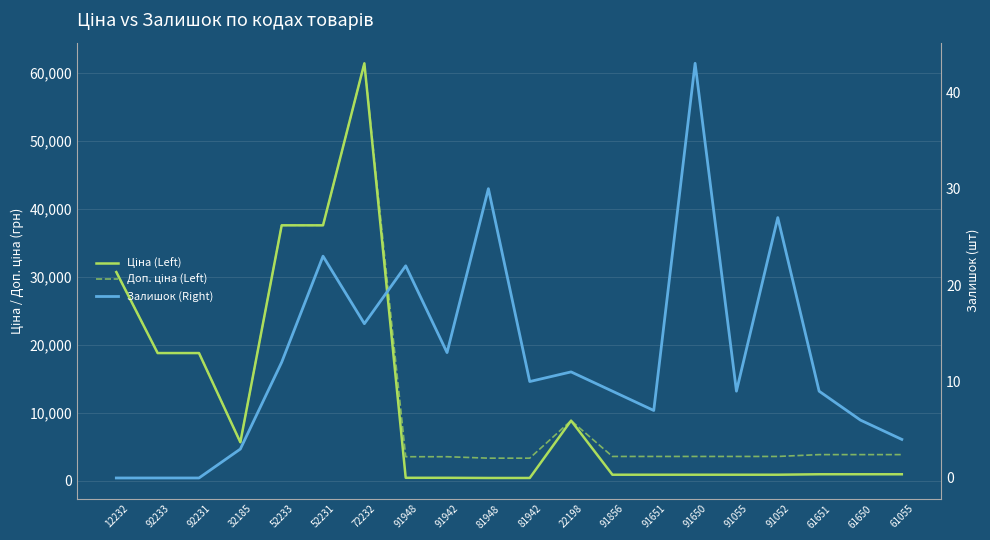

True or false: Доп. ціна (Left) and Залишок (Right) intersect in this chart.

False